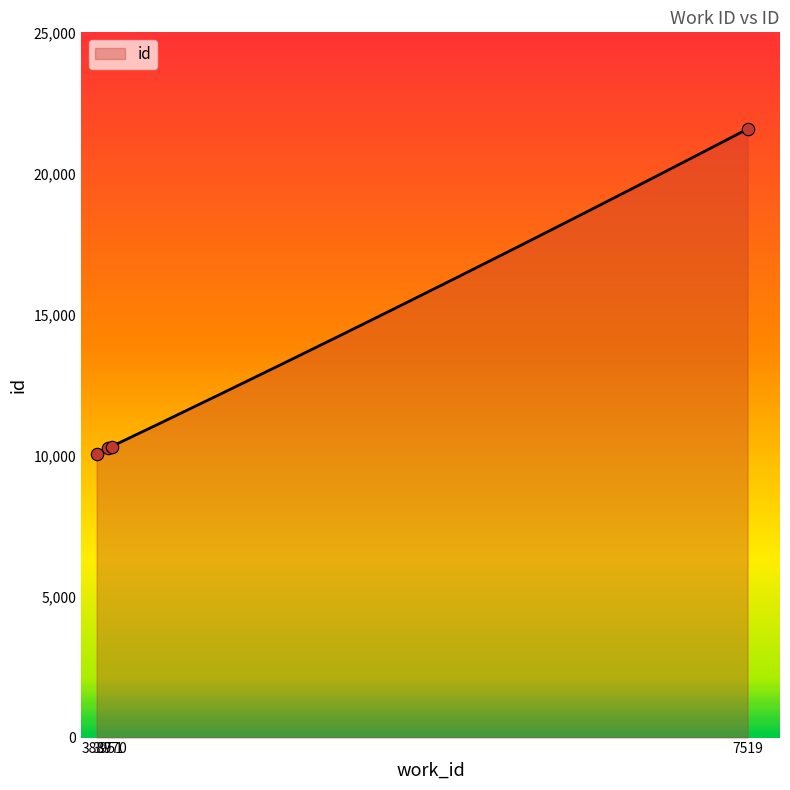

Approximately how many times larger is the value at 3951 compared to 3970?

1.0